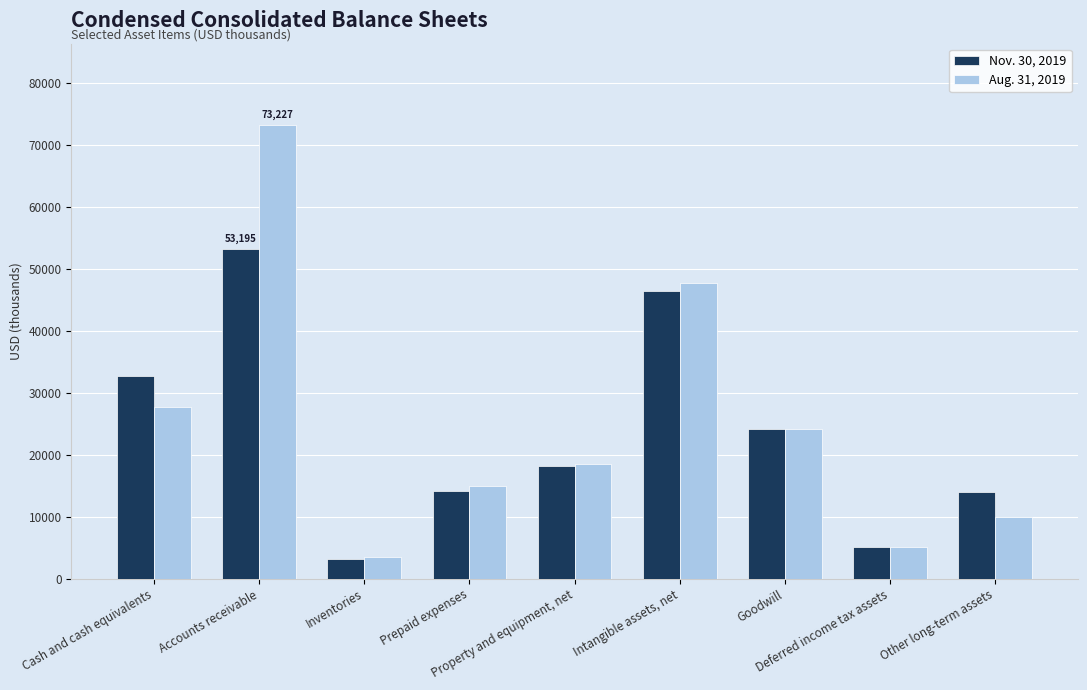

What are all the series names shown in the legend?

Nov. 30, 2019, Aug. 31, 2019